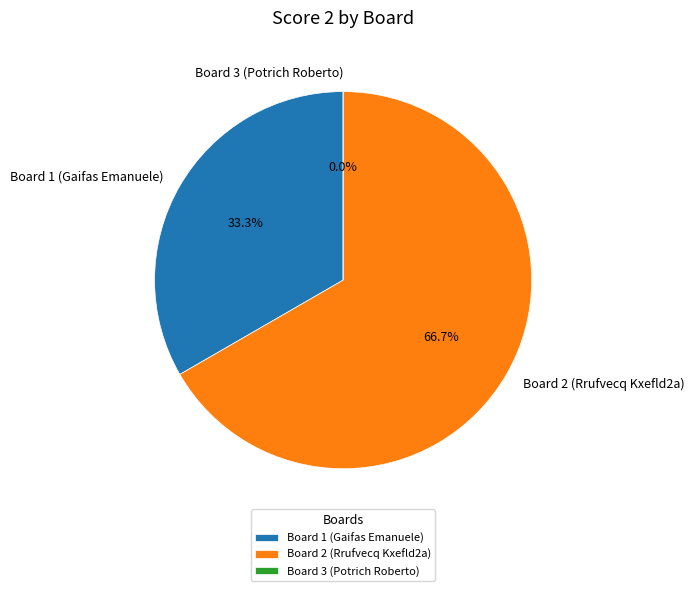

Is the sum of Board 2 (Rrufvecq Kxefld2a) and Board 3 (Potrich Roberto) greater than half?

Yes